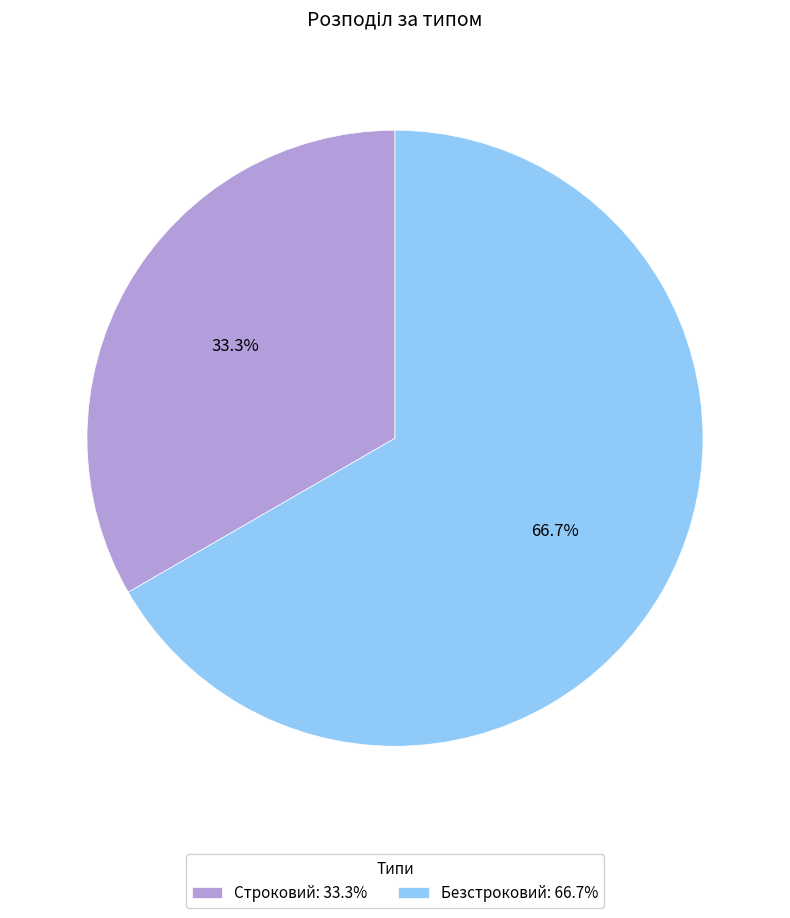

To the nearest percent, what is the difference between the Безстроковий and Строковий slice percentages?

33%